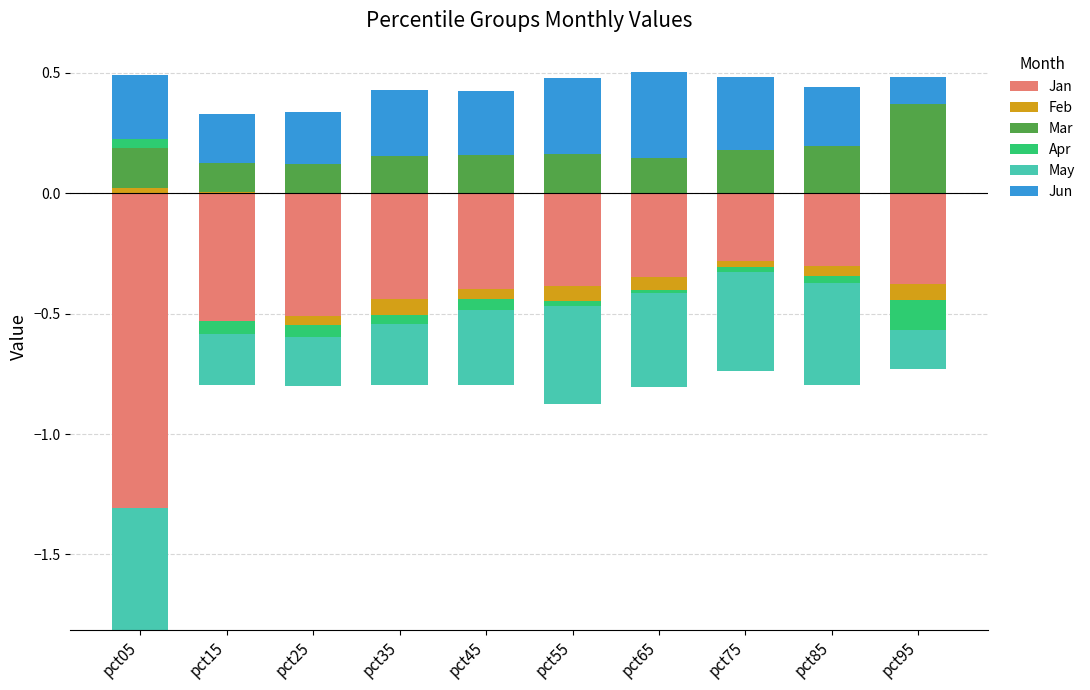

The Apr series shows 0.0 at pct25. True or false?

True